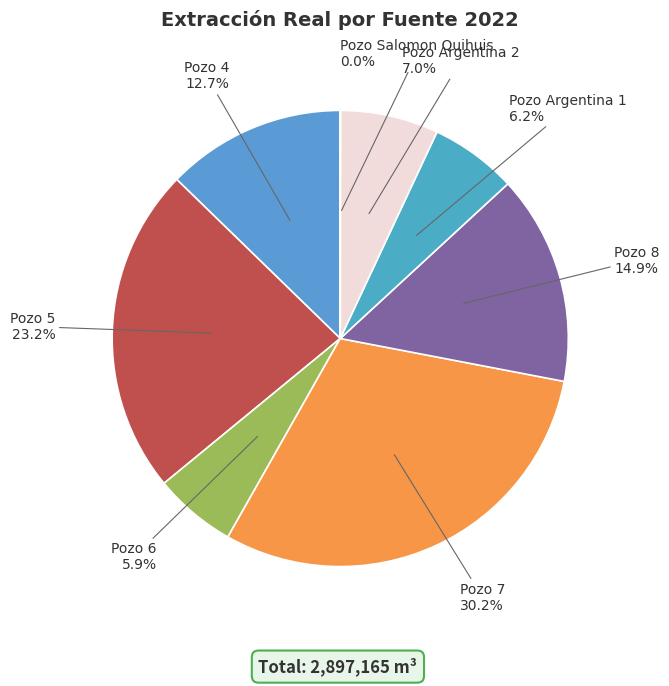

To the nearest percent, what is the difference between the Pozo 5 and Pozo 7 slice percentages?

7%